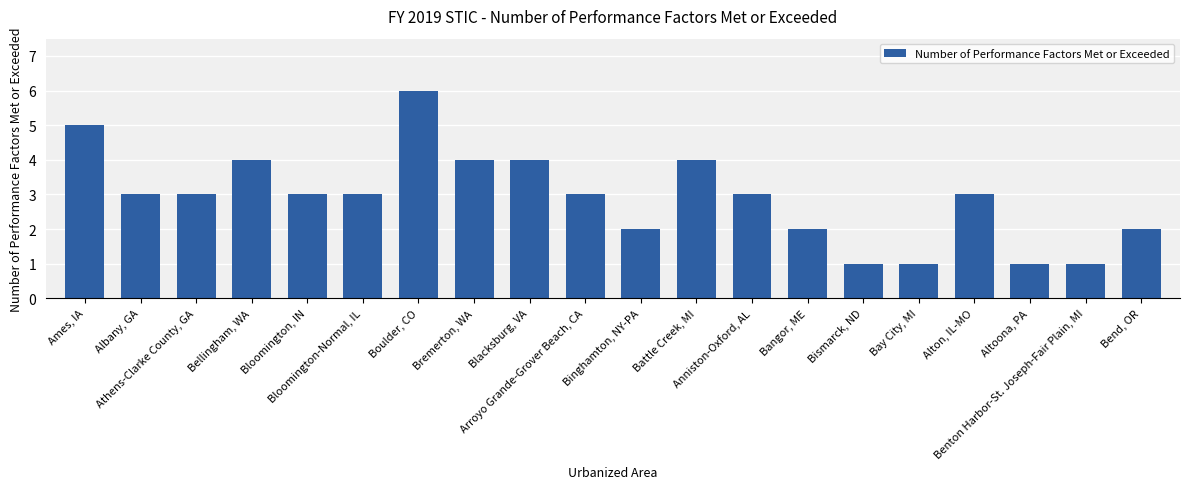

What is the sum of all values?

58